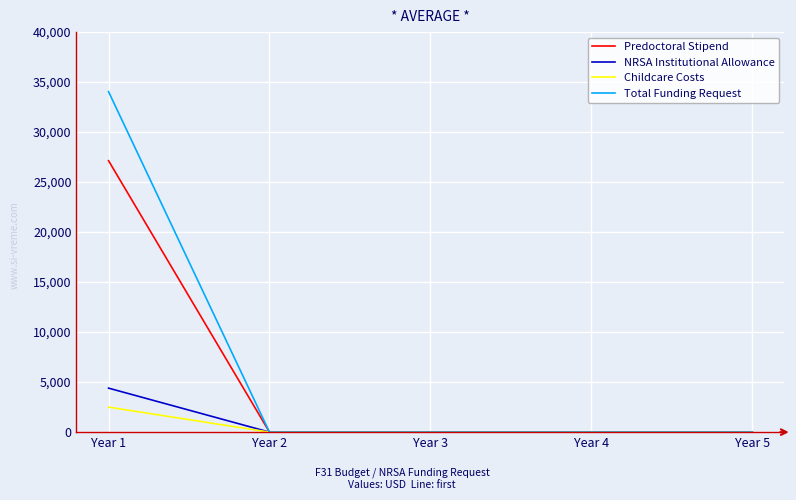

The value of Total Funding Request at Year 3 is 0. True or false?

True